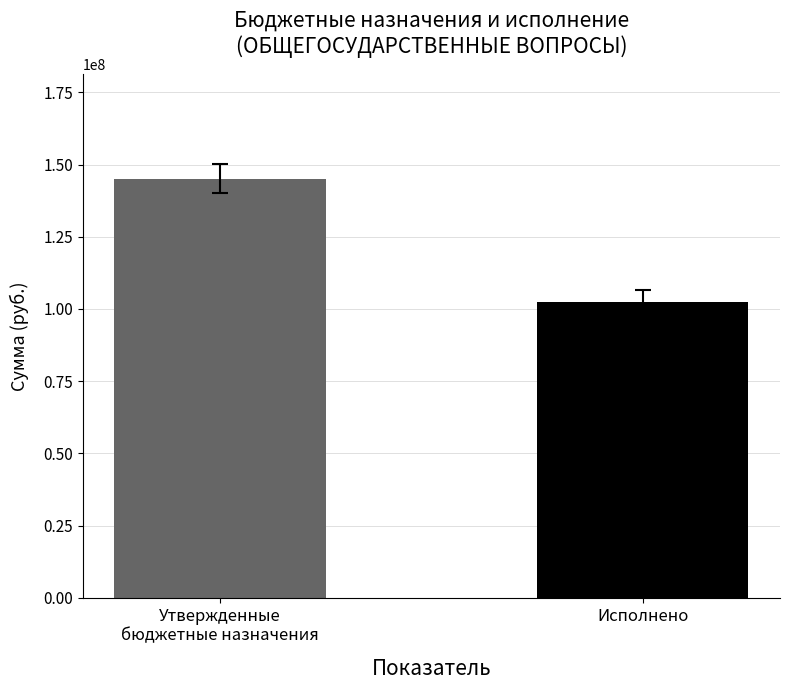

At which label is the value closest to 123801997?

Исполнено